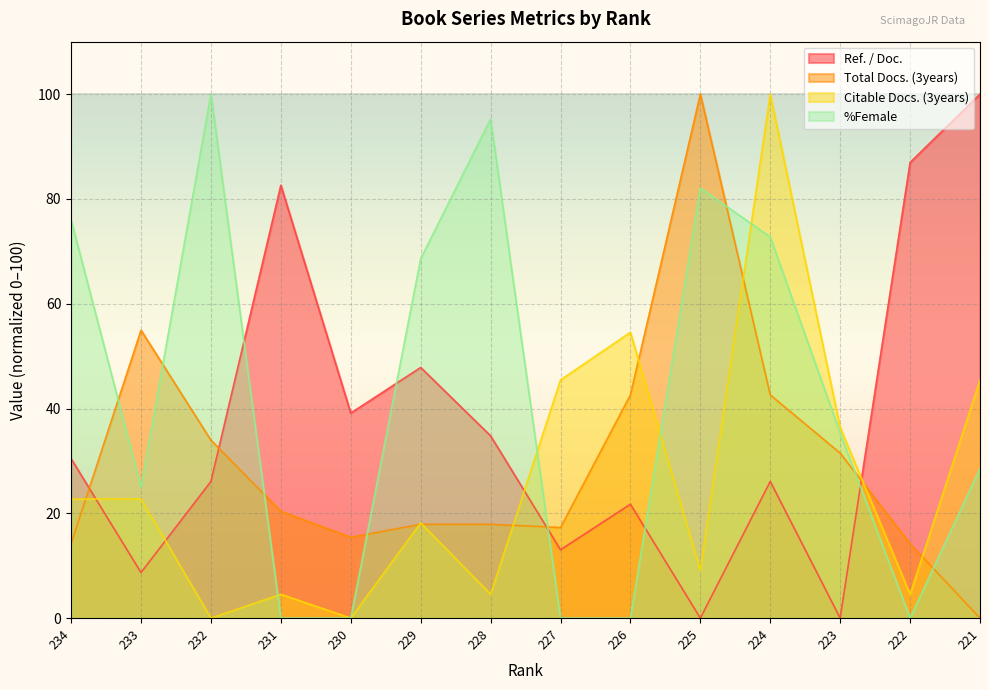

Reading right to left, what are all the values shown in this chart?

Ref. / Doc.: 221=100.0	222=87.0	223=0.0	224=26.1	225=0.0	226=21.7	227=13.0	228=34.8	229=47.8	230=39.1	231=82.6	232=26.1	233=8.7	234=30.4
Total Docs. (3years): 221=0.0	222=14.2	223=31.5	224=42.6	225=100.0	226=42.6	227=17.3	228=17.9	229=17.9	230=15.4	231=20.4	232=34.0	233=54.9	234=14.2
Citable Docs. (3years): 221=45.5	222=4.5	223=36.4	224=100.0	225=9.1	226=54.5	227=45.5	228=4.5	229=18.2	230=0.0	231=4.5	232=0.0	233=22.7	234=22.7
%Female: 221=28.6	222=0.0	223=35.3	224=72.7	225=82.1	226=0.0	227=0.0	228=95.2	229=68.6	230=0.0	231=0.0	232=100.0	233=25.0	234=76.0